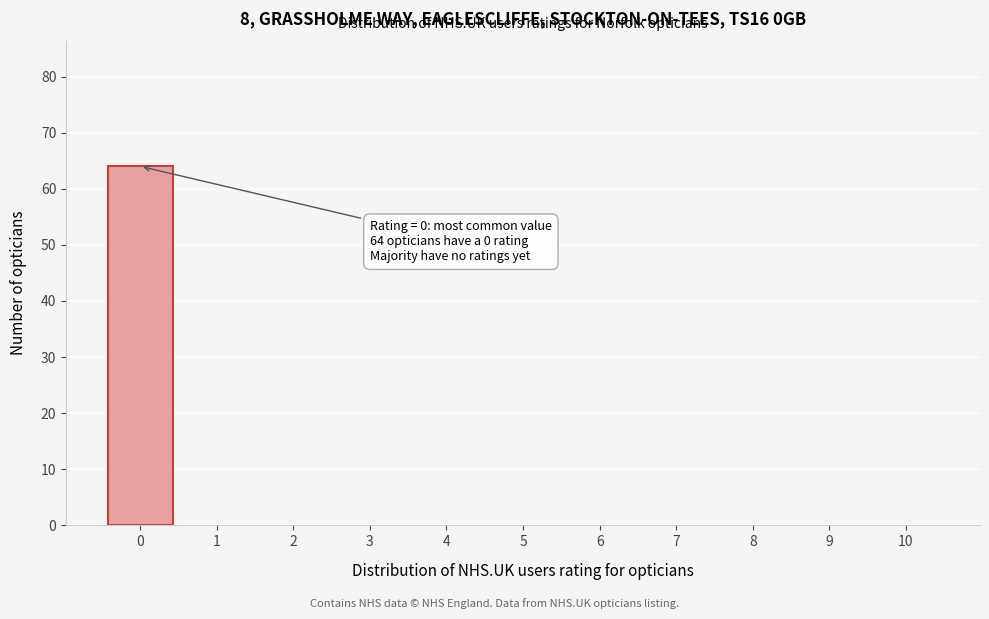

Over which range of the x-axis is the bar tallest?

-0.5 to 0.5